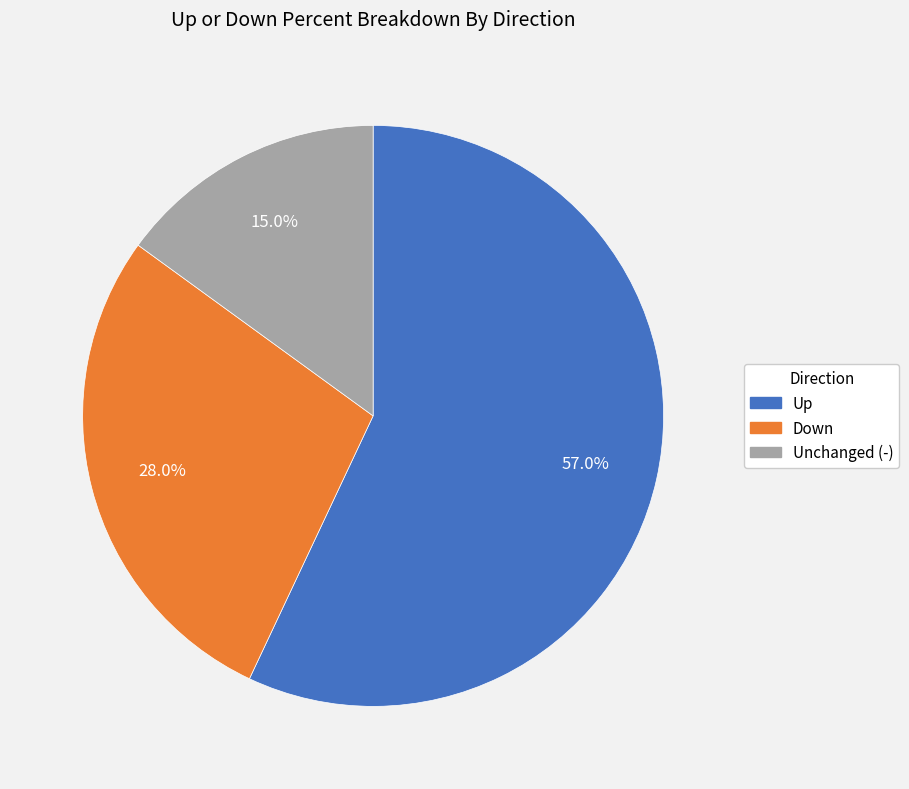

Is there a majority slice in this chart?

Yes